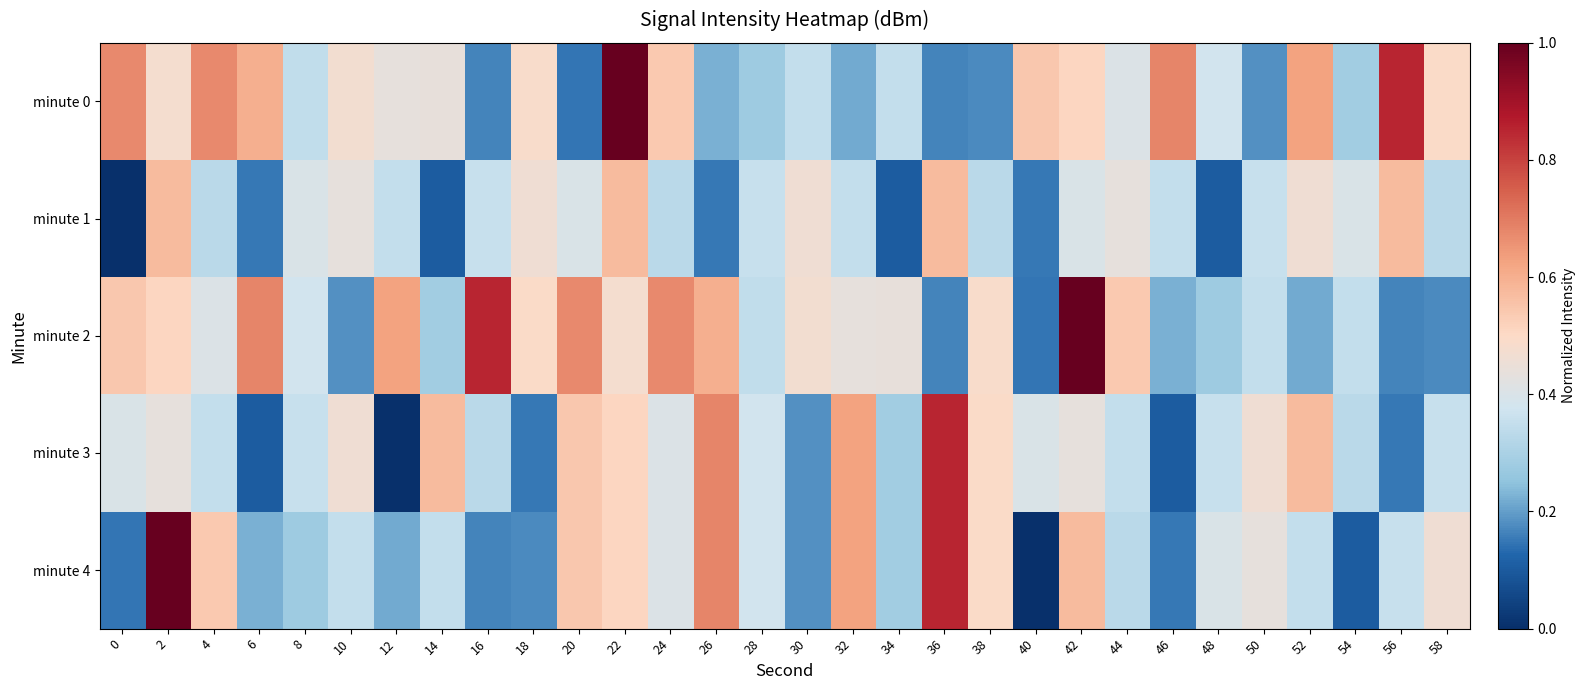

How many series are shown in this chart?

5